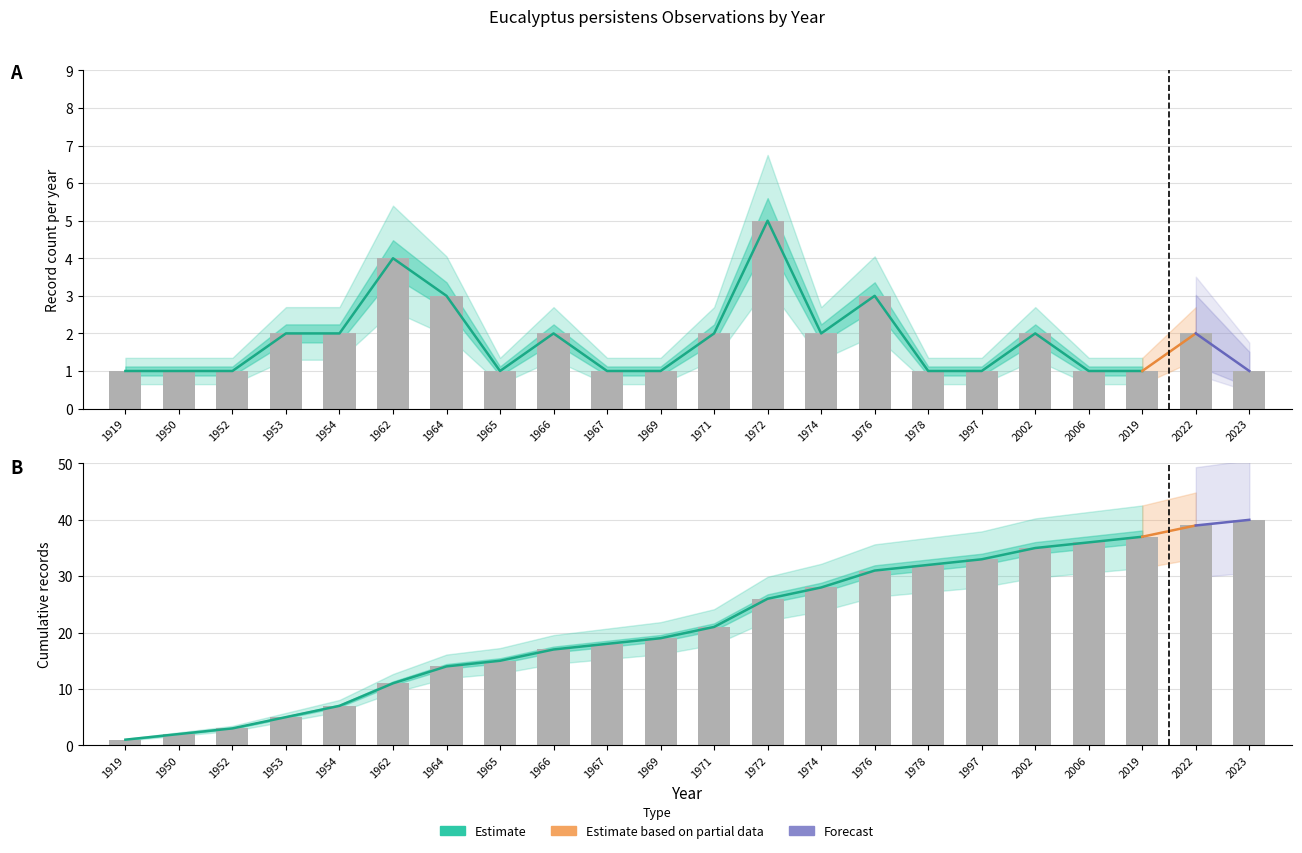

What is the difference between the maximum and minimum values in the Record Count series?

4